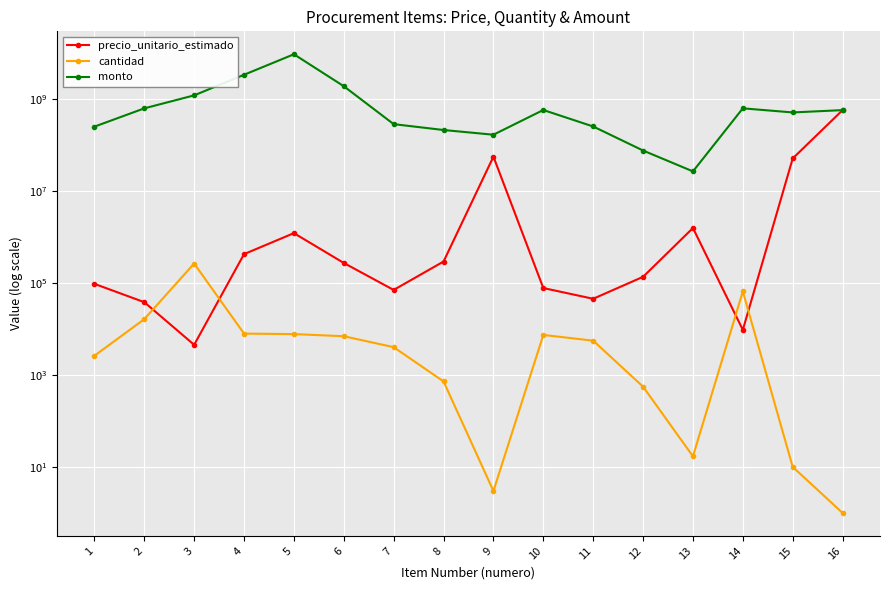

Reading left to right, transcribe all the data shown in this chart.

precio_unitario_estimado: 1=95000.0	2=38000.0	3=4500.0	4=420000.0	5=1200000.0	6=270000.0	7=70000.0	8=290000.0	9=55000000.0	10=77000.0	11=45000.0	12=135000.0	13=1550000.0	14=9500.0	15=50300000.0	16=564701664.0
cantidad: 1=2598.0	2=16227.2	3=262541.9	4=7876.3	5=7691.8	6=6915.0	7=4000.0	8=720.0	9=3.0	10=7376.0	11=5532.0	12=554.0	13=17.0	14=65000.0	15=10.0	16=1.0
monto: 1=246810000.0	2=616633600.0	3=1181438550.0	4=3308027940.0	5=9230137200.0	6=1867050000.0	7=280000000.0	8=208800000.0	9=165000000.0	10=567952000.0	11=248940000.0	12=74790000.0	13=26350000.0	14=617500000.0	15=503000000.0	16=564701664.0